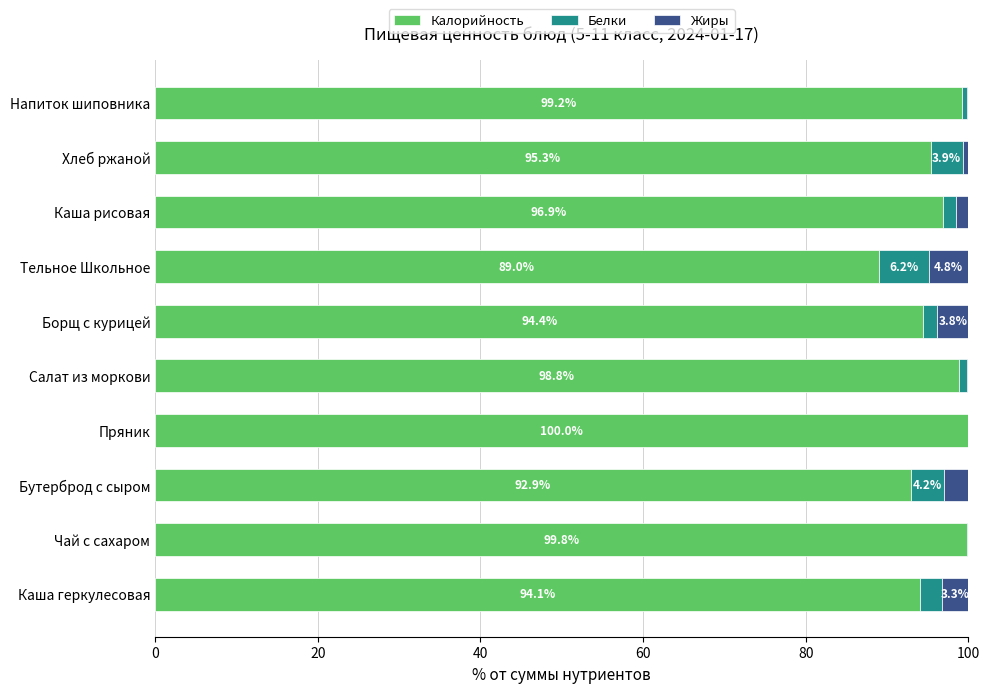

Read the Калорийность value at Пряник.

100.0